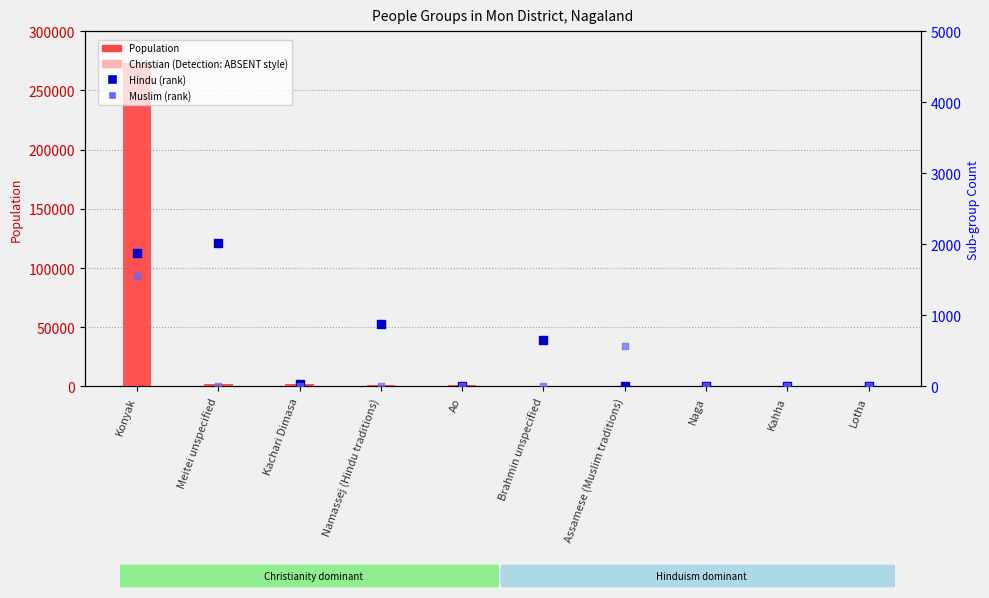

What is the total value across all series at Lotha?

440